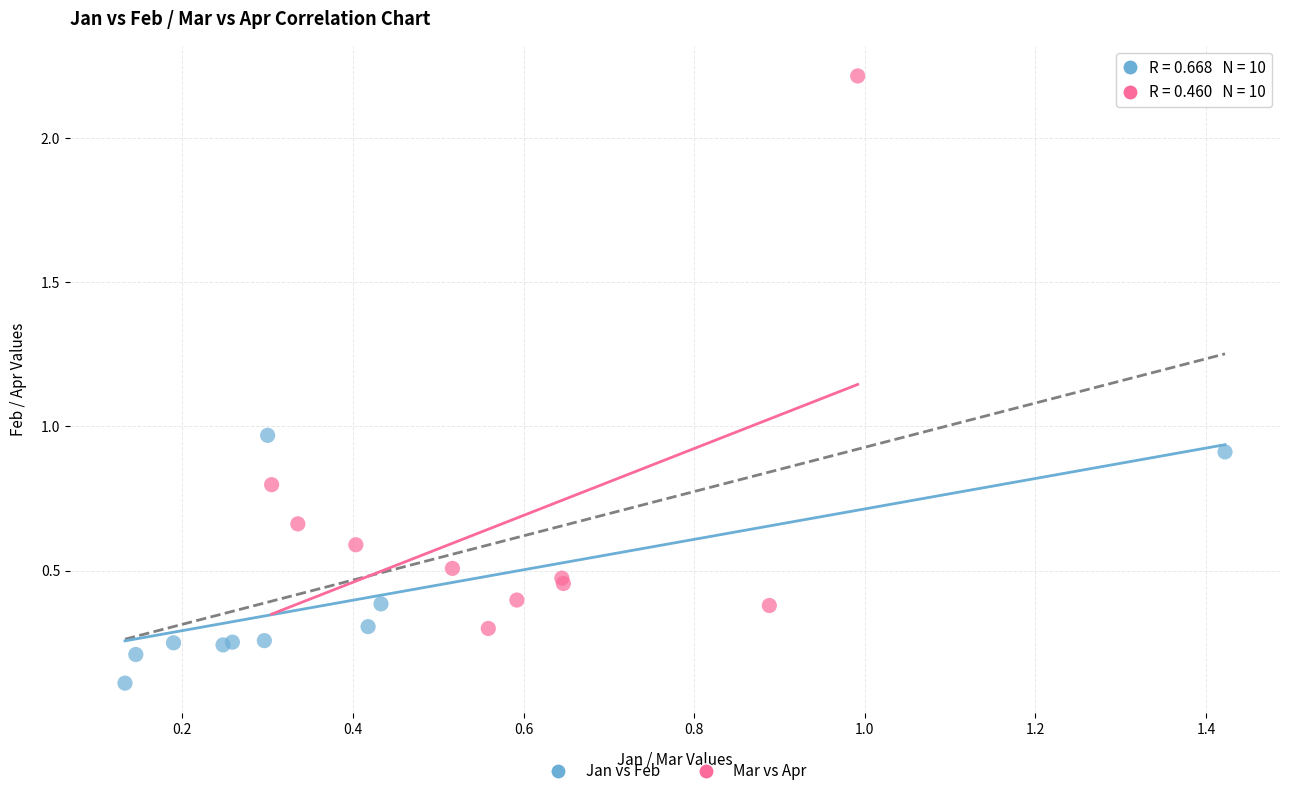

Which series contains the lowest Y value?

Jan vs Feb